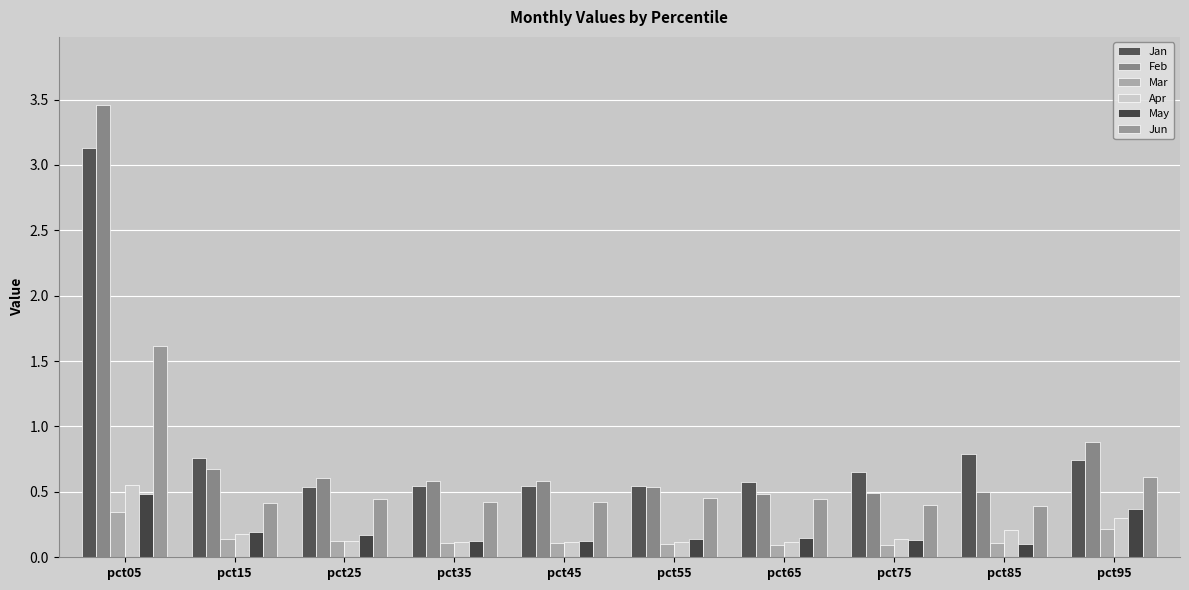

What is the difference between the Jun values at pct95 and pct35?

0.2